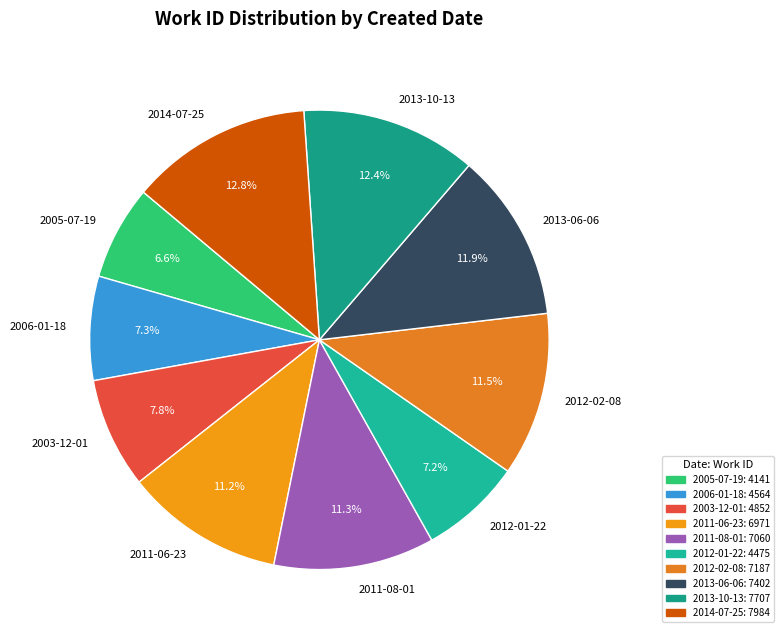

How much of the chart is everything except 2011-08-01?

88.7%